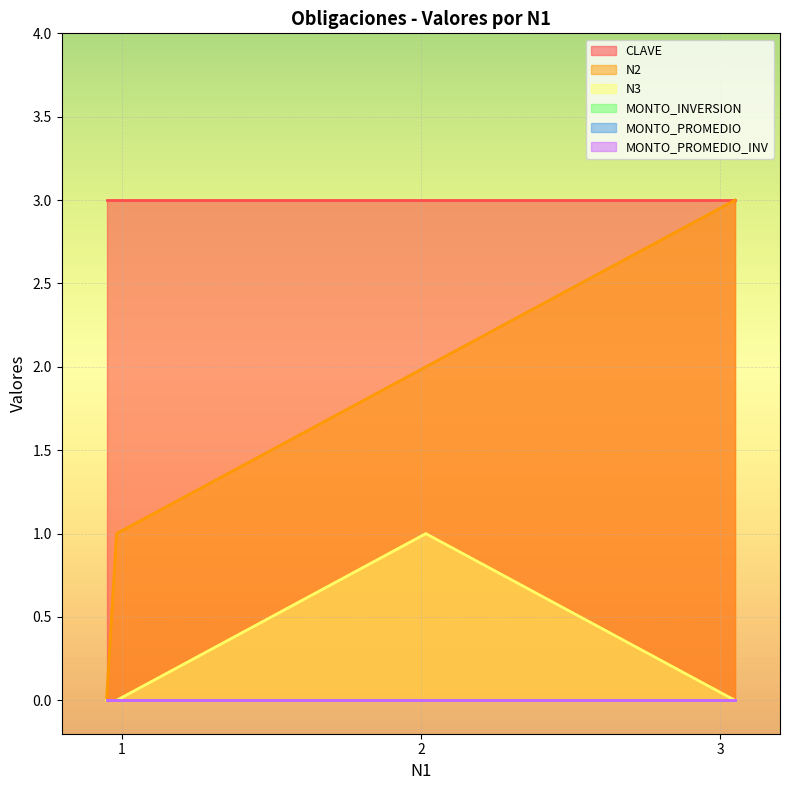

Which category has the highest value in the CLAVE series?

1